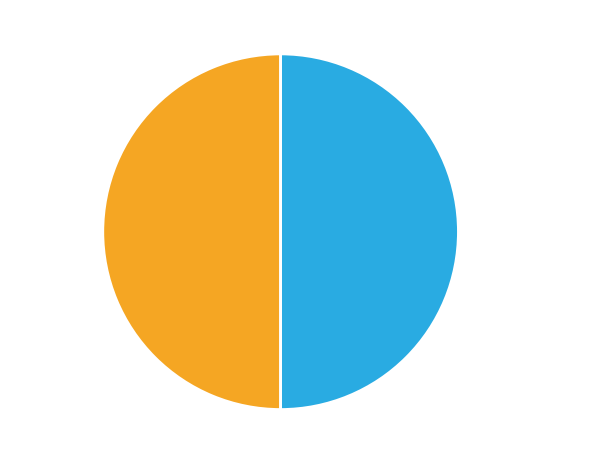

Approximately how many times larger is the value at Regular compared to Revocation?

1.0